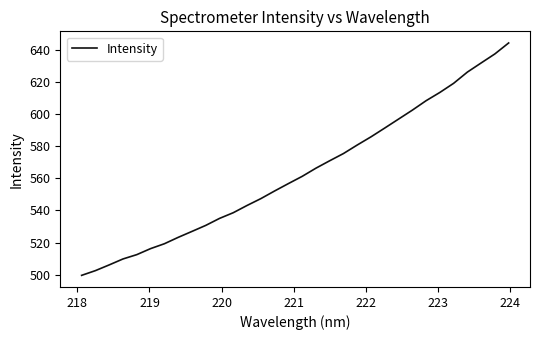

What is the greatest value displayed?

644.2